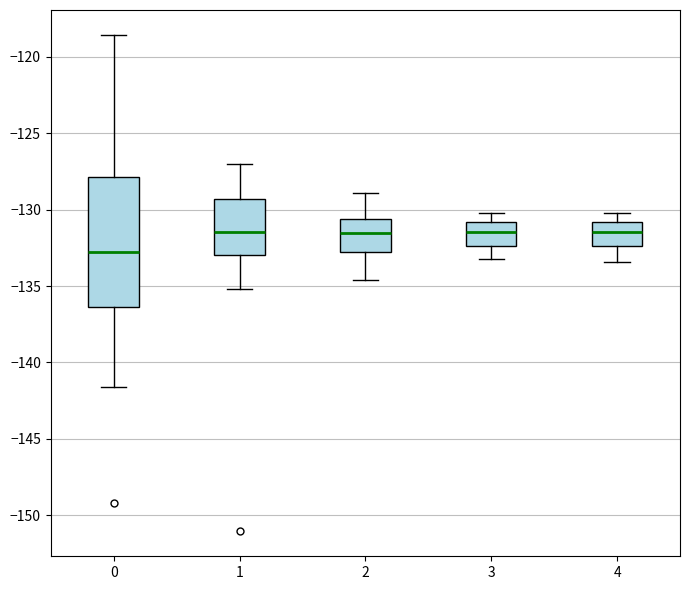

Reading left to right, read every box against the y-axis: the position of its median line, the range the box covers, and the ends of its whiskers. The values are not printed on the chart, so give them approximately, as read against the axis.

0: median -132.5, box -136.5 to -128.0, whiskers -141.5 to -118.5
1: median -131.5, box -133.0 to -129.5, whiskers -135.0 to -127.0
2: median -131.5, box -132.5 to -130.5, whiskers -134.5 to -129.0
3: median -131.5, box -132.5 to -131.0, whiskers -133.0 to -130.0
4: median -131.5, box -132.5 to -131.0, whiskers -133.5 to -130.0